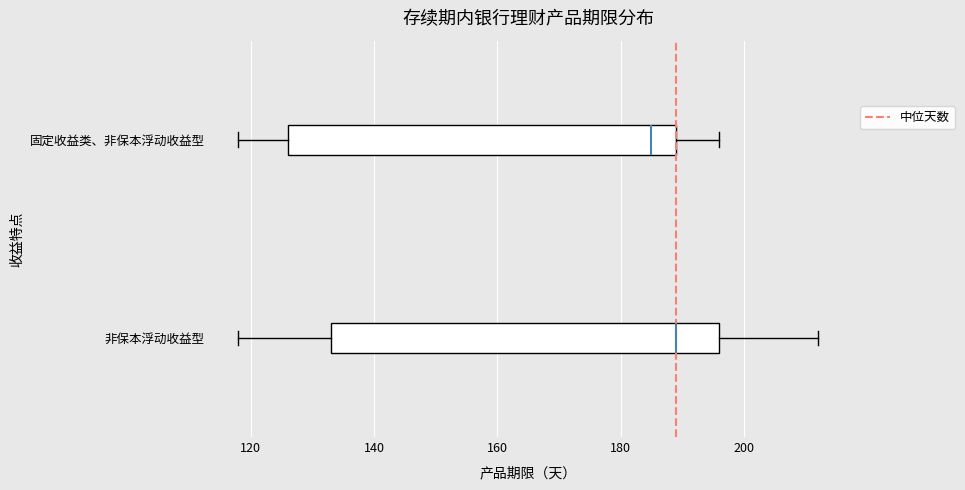

Reading bottom to top, transcribe this box plot: for each box, give where its median line is, the range the box spans, and where its two whiskers end, as read against the x-axis. The values are not printed on the chart, so give them approximately, as read against the axis.

非保本浮动收益型: median 190, box 134 to 196, whiskers 118 to 212
固定收益类、非保本浮动收益型: median 186, box 126 to 190, whiskers 118 to 196